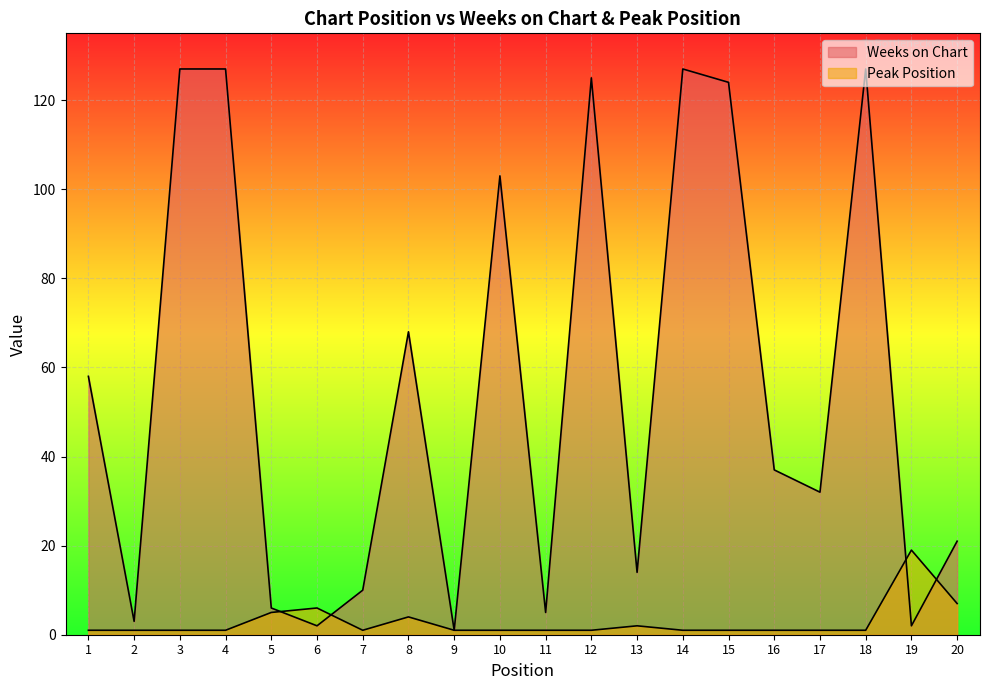

How many lines are shown in the chart?

2